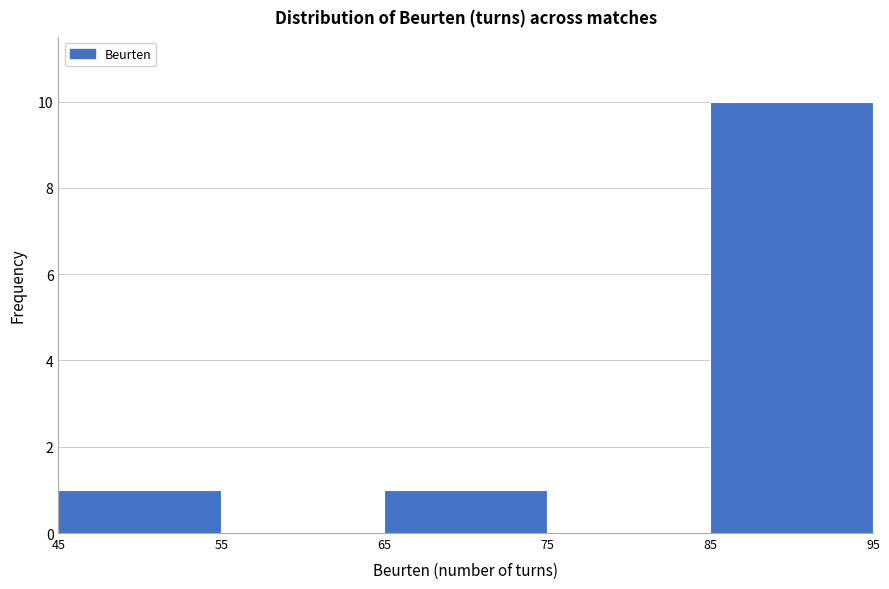

Which range on the x-axis has the tallest bar?

85 to 95